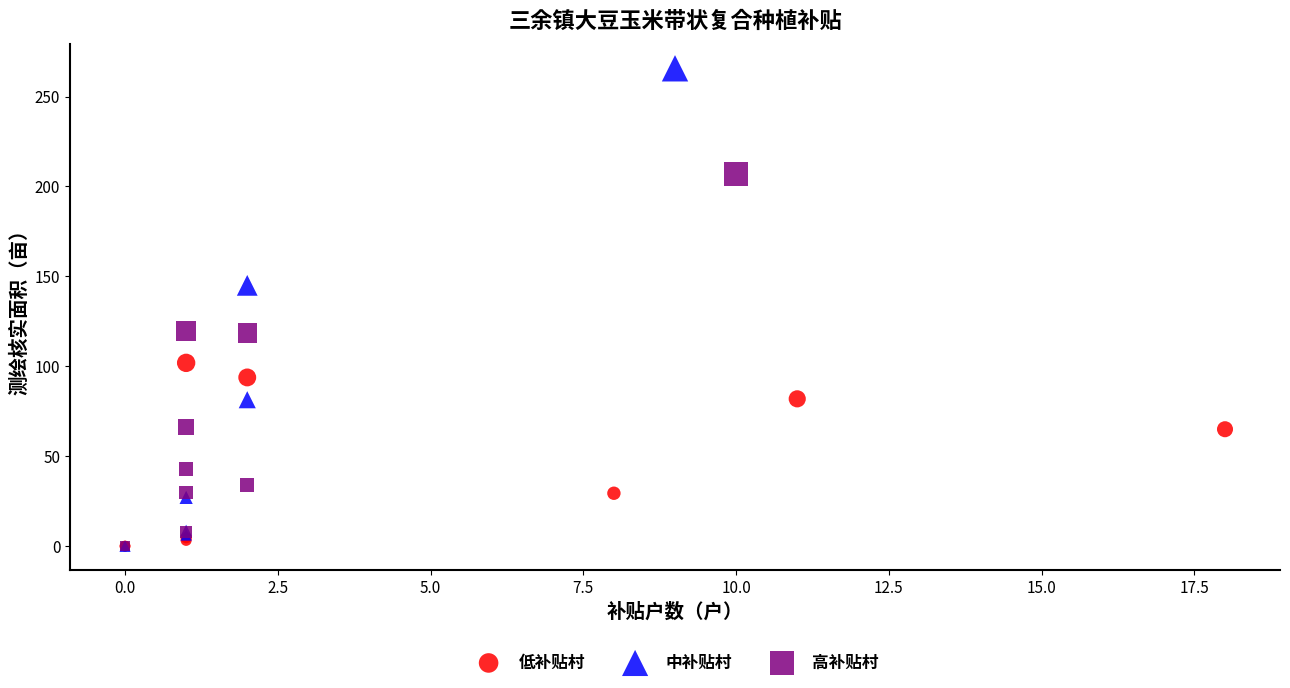

What are all the series names shown in the legend?

低补贴村, 中补贴村, 高补贴村